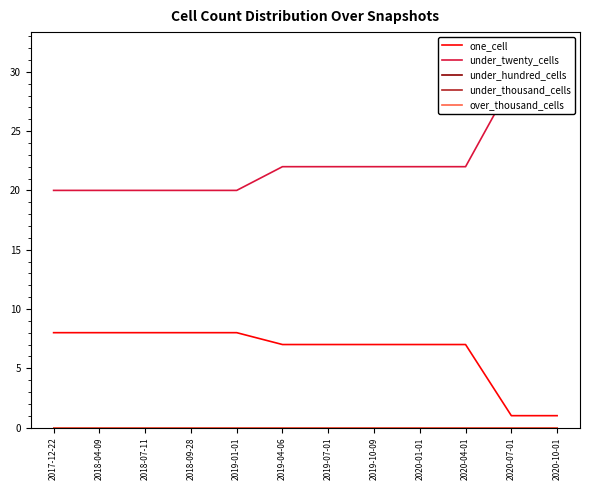

True or false: under_twenty_cells has a value of 9 at 2020-10-01.

False